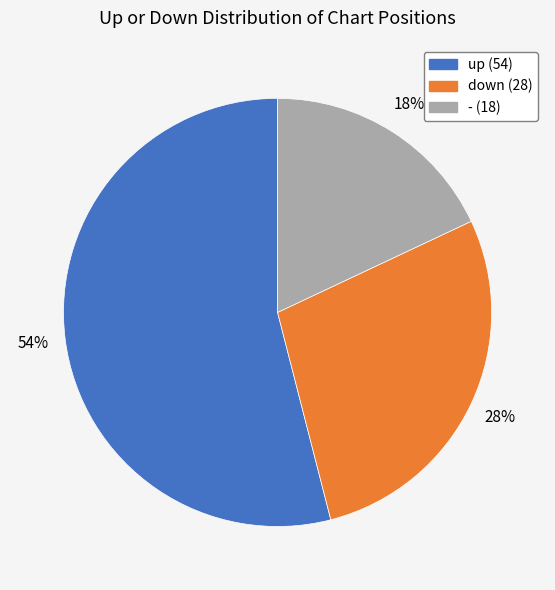

How many segments does this pie chart have?

3